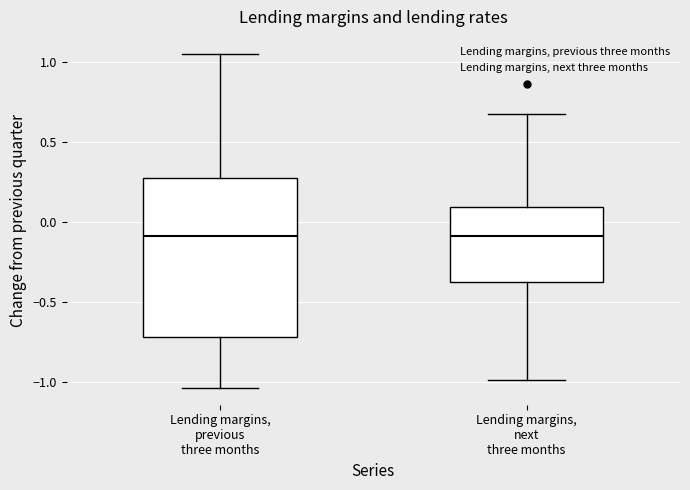

Where does the upper whisker of the box for Lending margins, next three months end on the y-axis? The values are not printed on the chart, so give them approximately, as read against the axis.

0.65